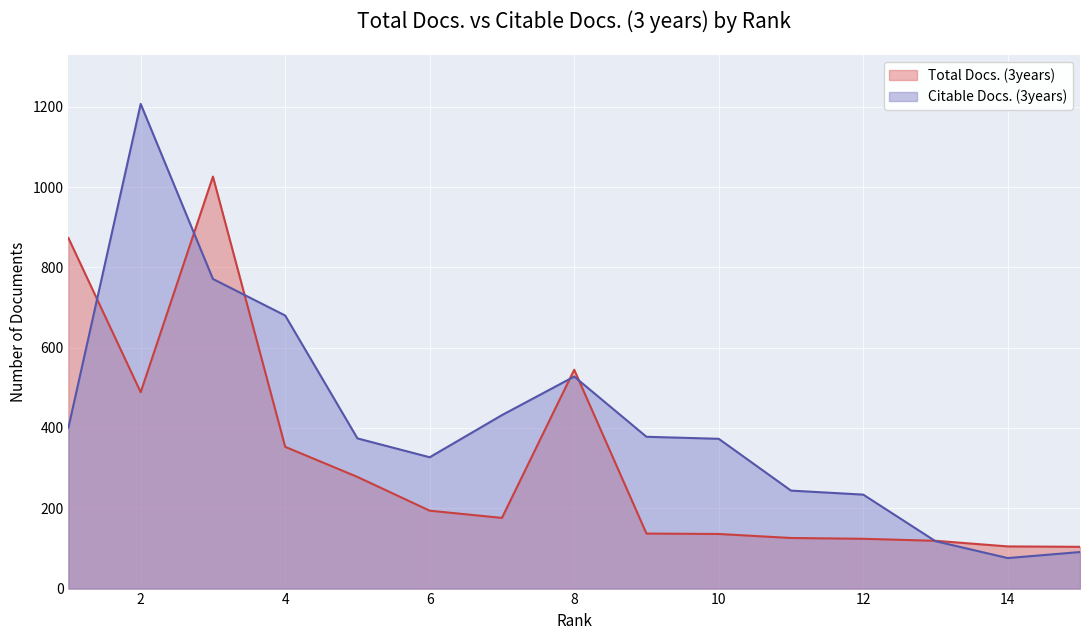

After their last crossing, which series has the higher values: Total Docs. (3years) or Citable Docs. (3years)?

Total Docs. (3years)